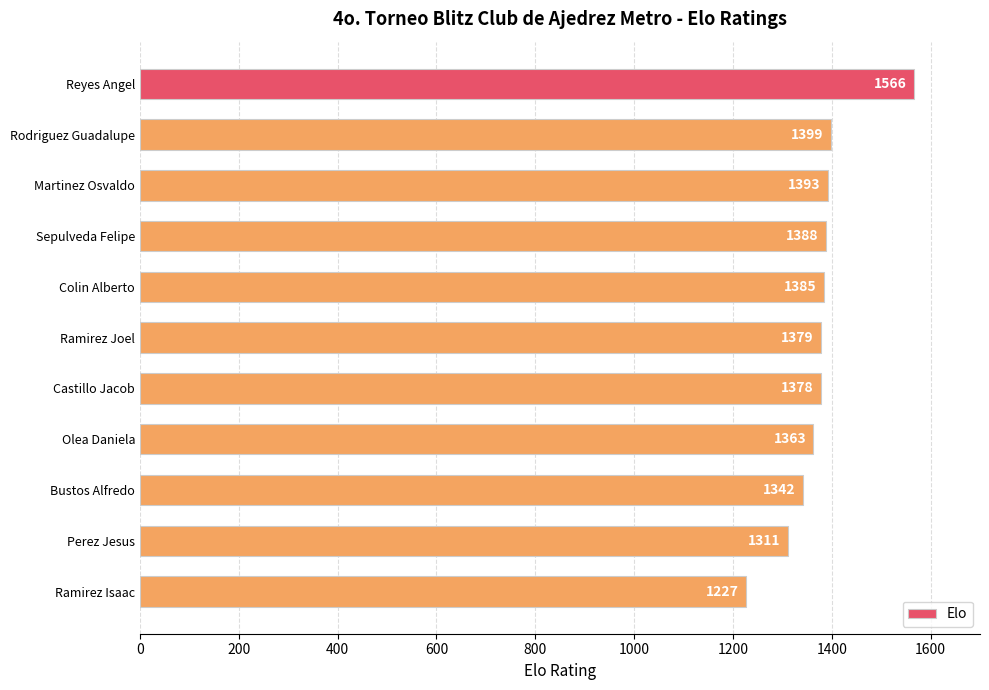

What is the label of the 1st bar from the bottom?

Ramirez Isaac